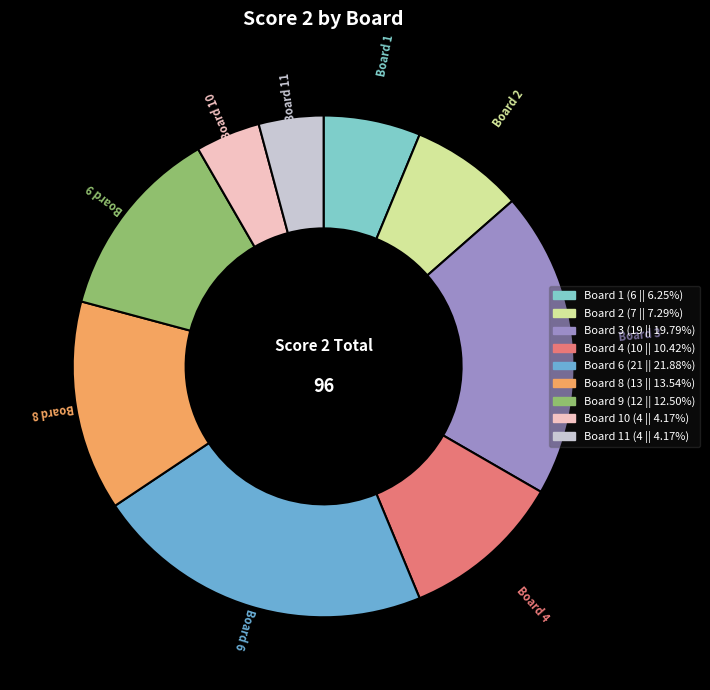

Is there a majority slice in this chart?

No